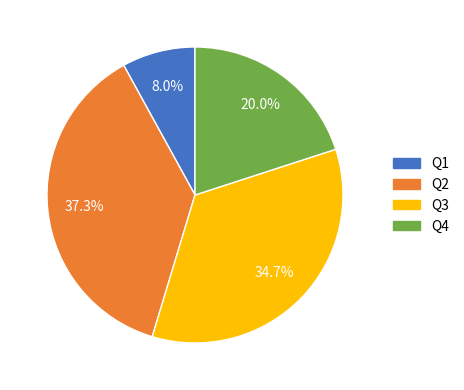

To the nearest percent, what is the average slice percentage?

25%